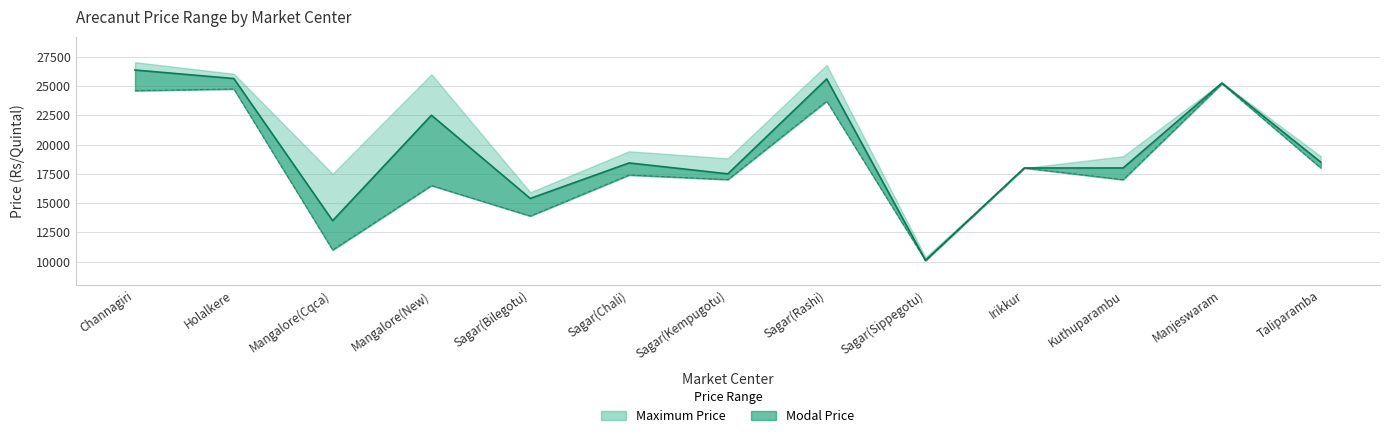

What is the label of the 8th point from the right?

Sagar(Chali)